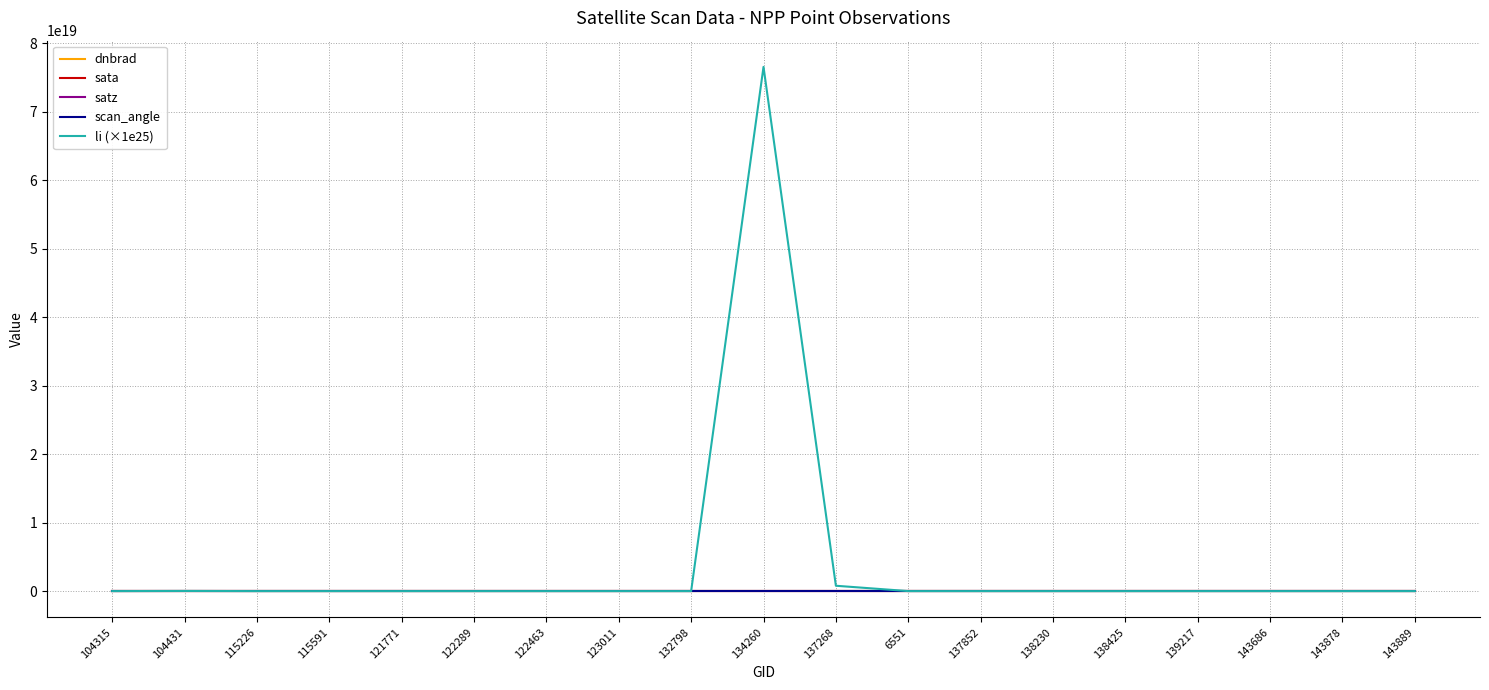

Which series has the largest total across all categories?

li (×1e25)